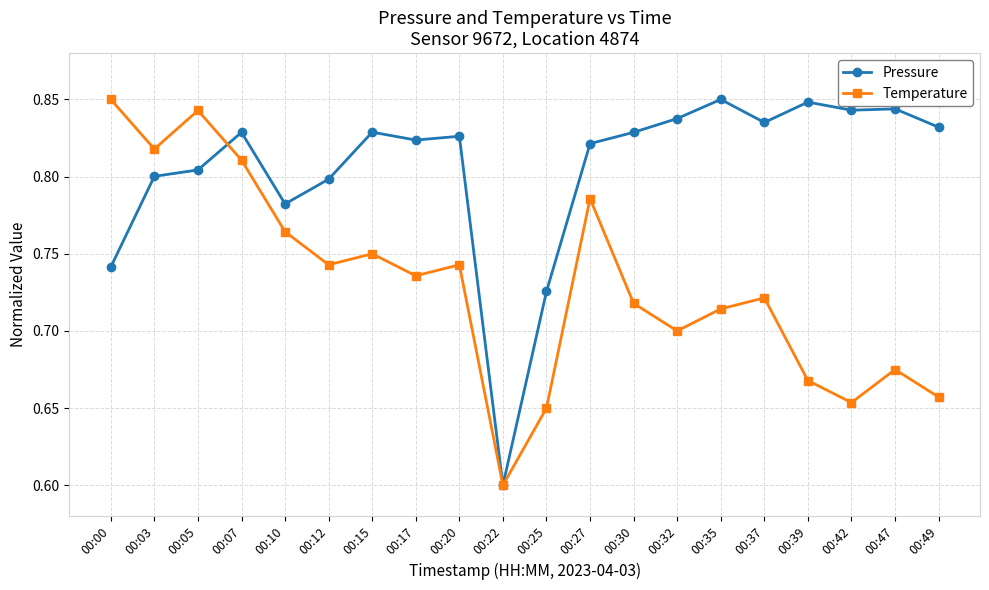

Where is Temperature nearest to the value 0?

00:22